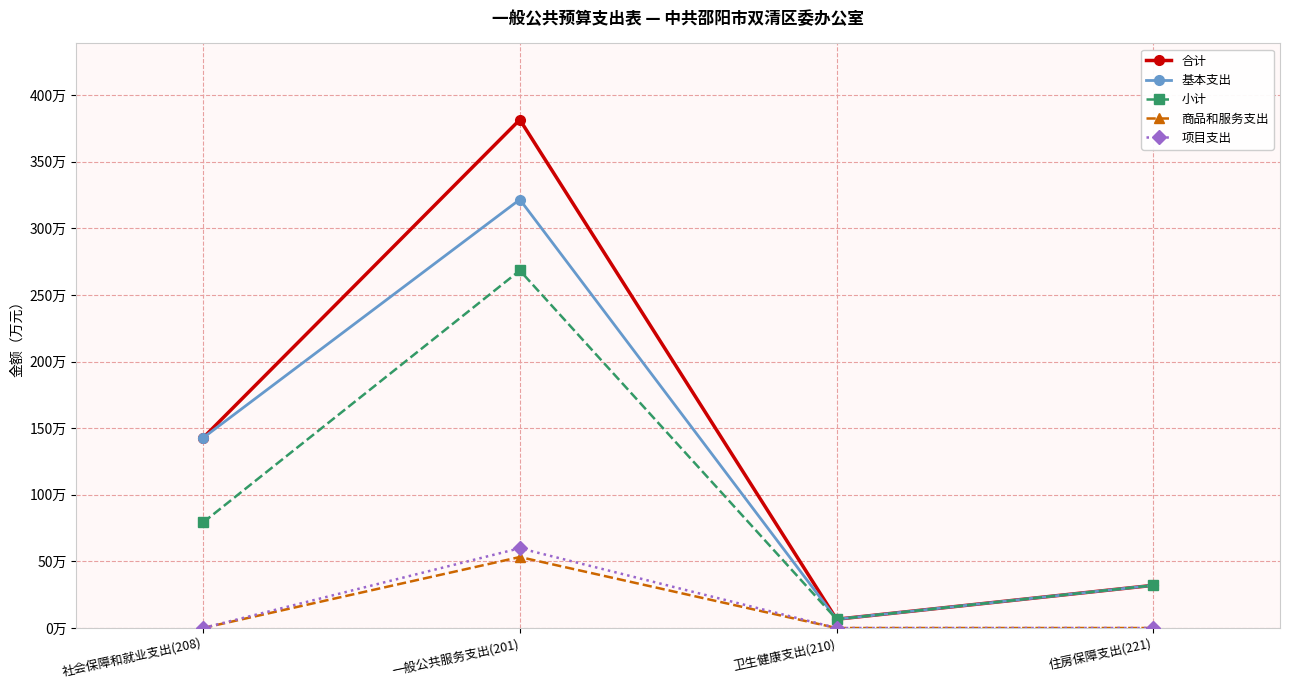

Reading left to right, extract all data points from this chart.

合计: 142.7	381.6	6.6	32.0
基本支出: 142.7	321.6	6.6	32.0
小计: 79.2	268.4	6.6	32.0
商品和服务支出: 0.0	53.3	0.0	0.0
项目支出: 0.0	59.9	0.0	0.0